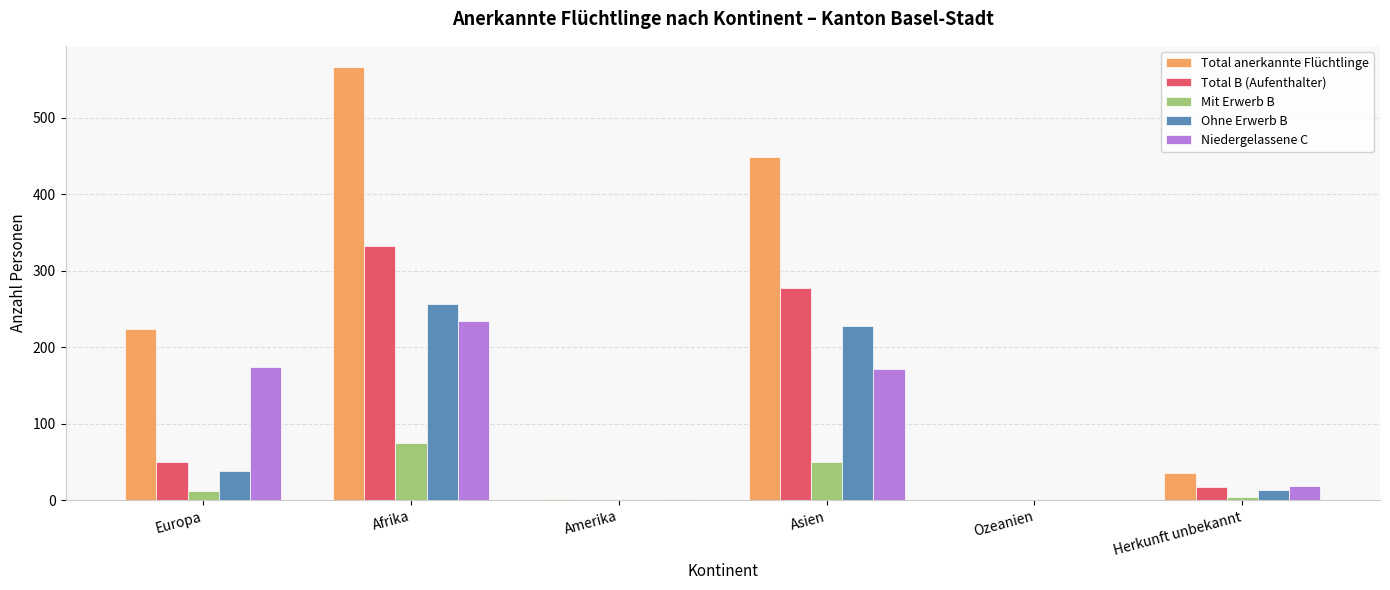

How many series are shown in this chart?

5